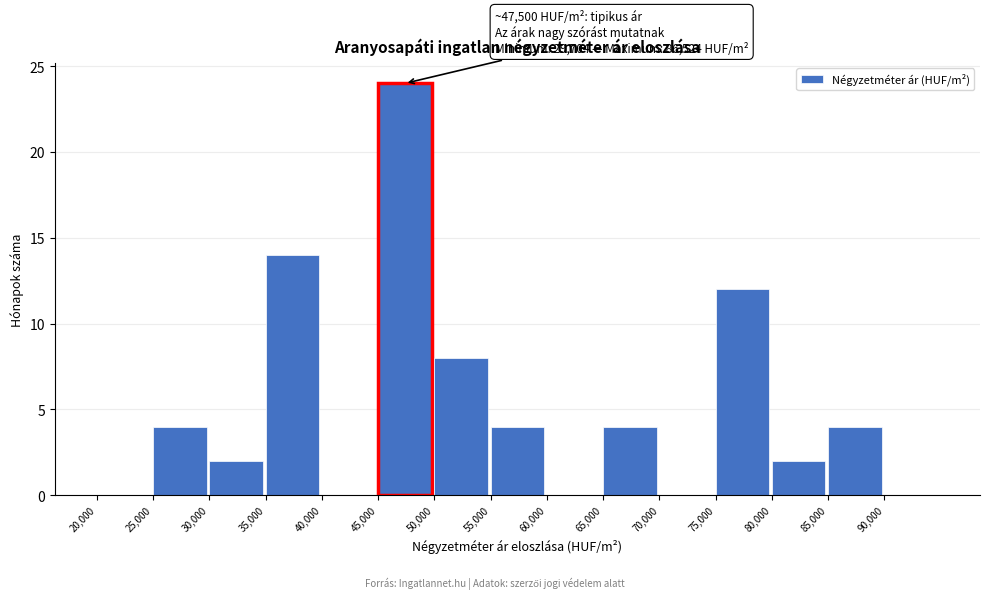

Which range on the x-axis has the tallest bar?

45000 to 50000